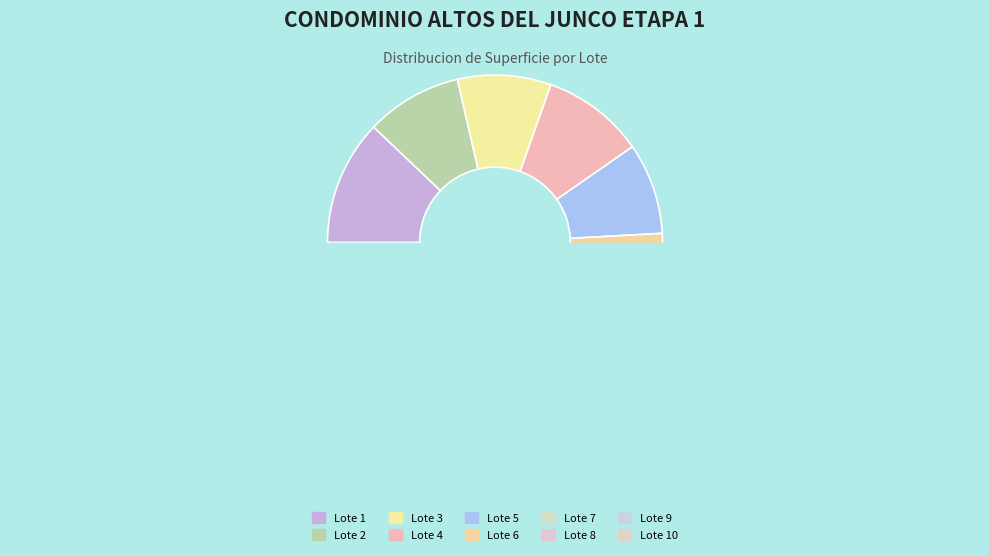

How much of the chart is everything except Lote 2?

90.7%